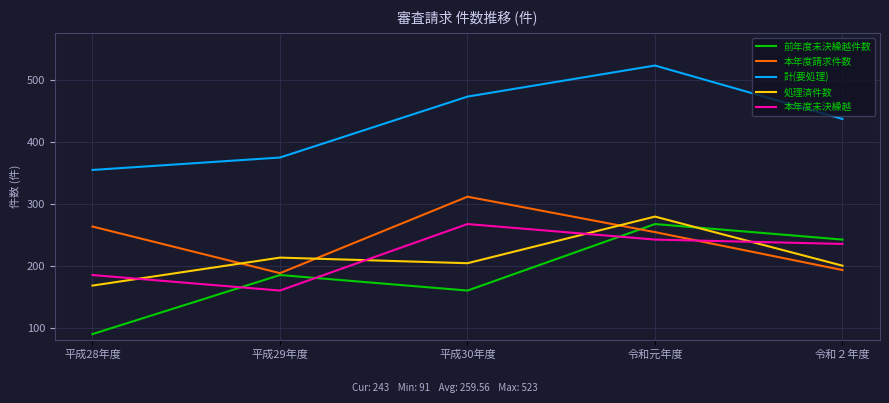

At which label is 前年度未決繰越件数 closest to 179?

平成29年度